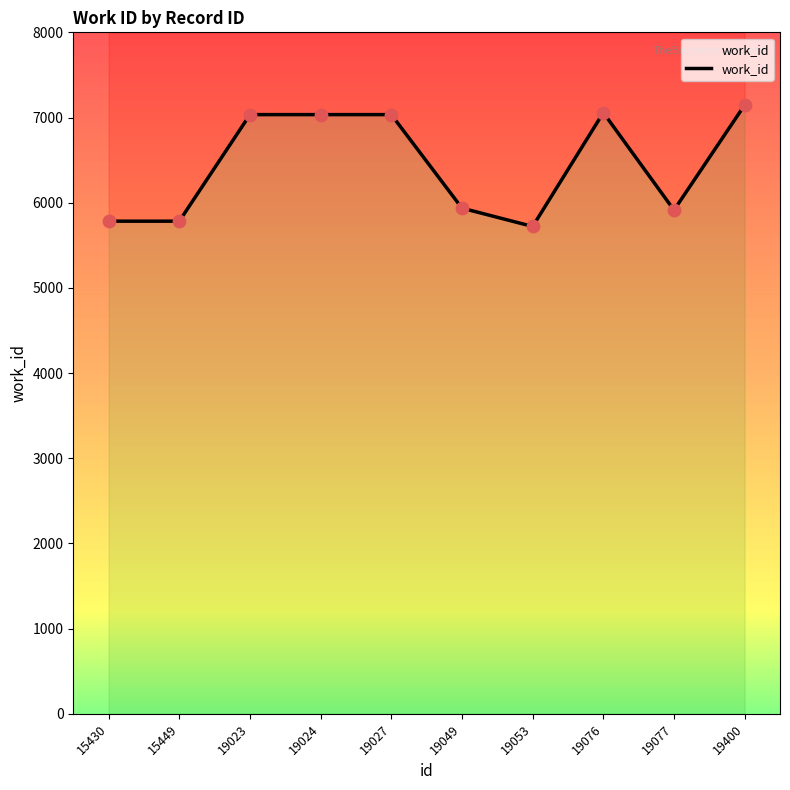

Between 19076 and 19023, which is larger?

19076